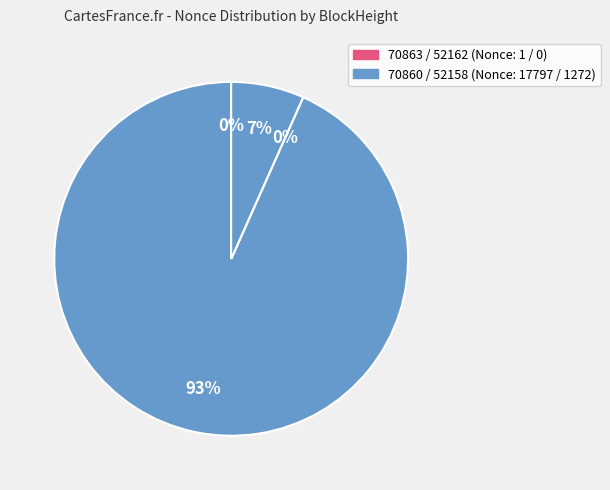

The 70863 slice represents 0% of the pie. True or false?

True